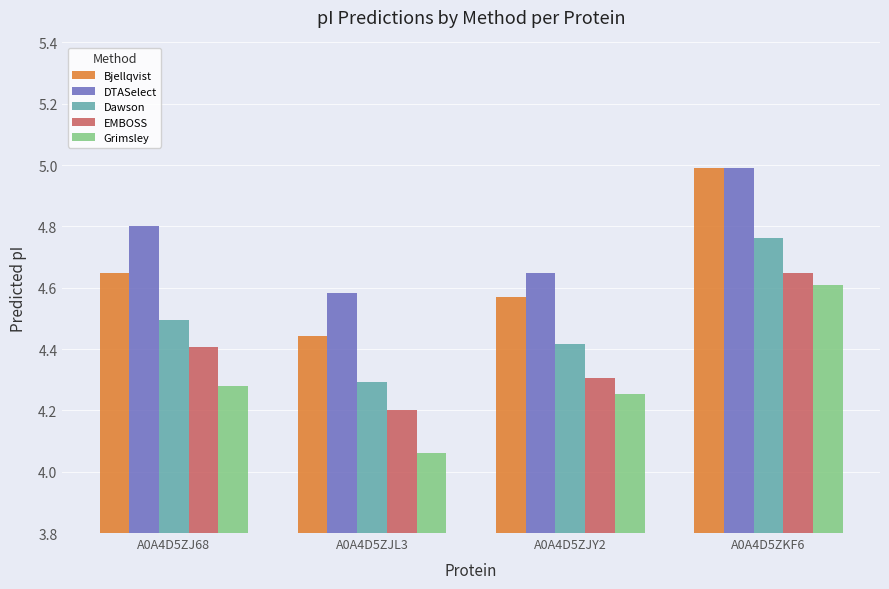

Which series changed the most between A0A4D5ZJ68 and A0A4D5ZJY2?

DTASelect